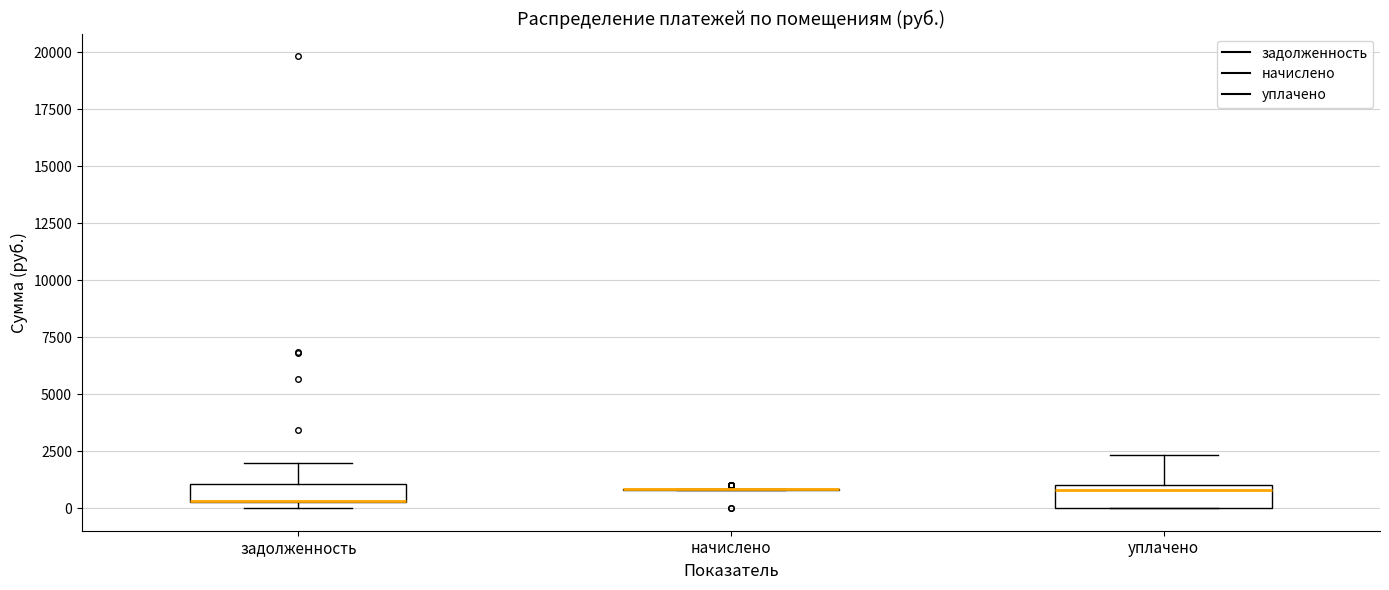

Reading left to right, transcribe this box plot: for each box, give where its median line is, the range the box spans, and where its two whiskers end, as read against the y-axis. The values are not printed on the chart, so give them approximately, as read against the axis.

задолженность: median 500 (drawn on the box's lower edge), box 500 to 1000, whiskers 0 to 2000
начислено: box collapsed to a line at 1000, whiskers 1000 to 1000
уплачено: median 1000 (just below the box's upper edge), box 0 to 1000, whiskers 0 to 2500